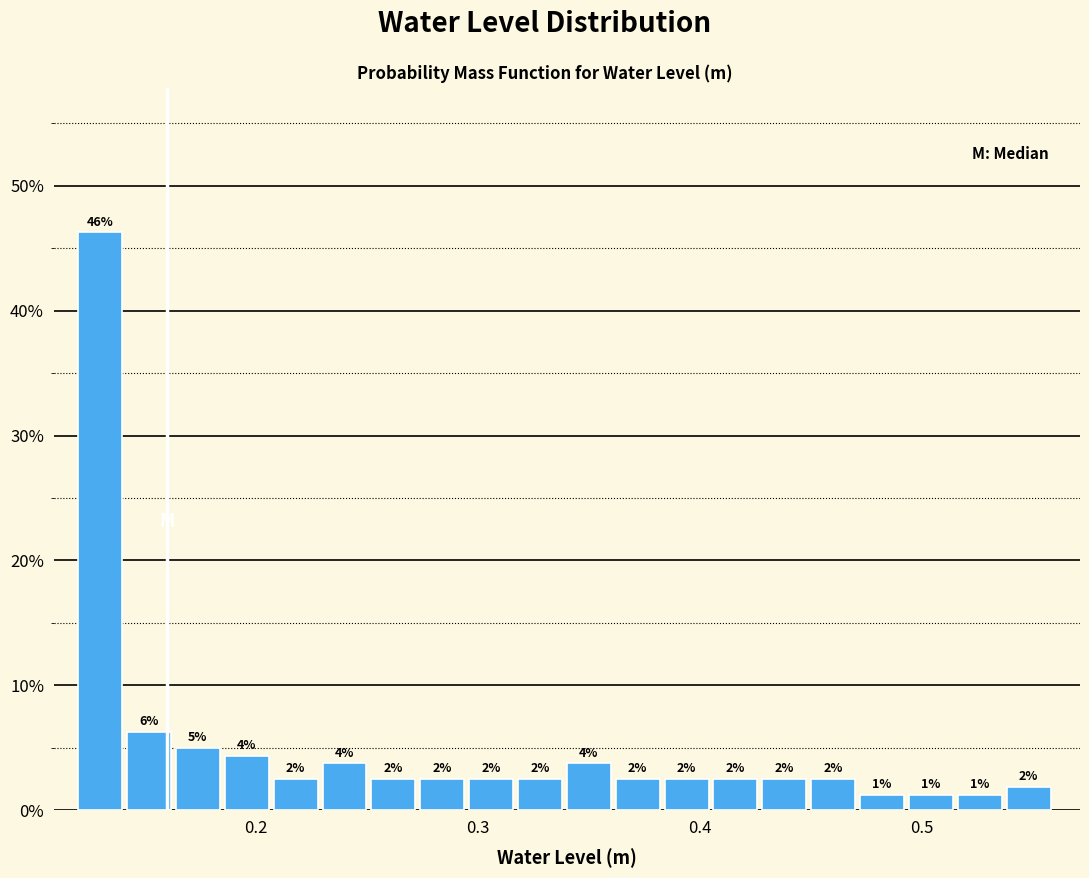

Read against the x-axis, roughly where is the centre of the tallest bar?

0.13